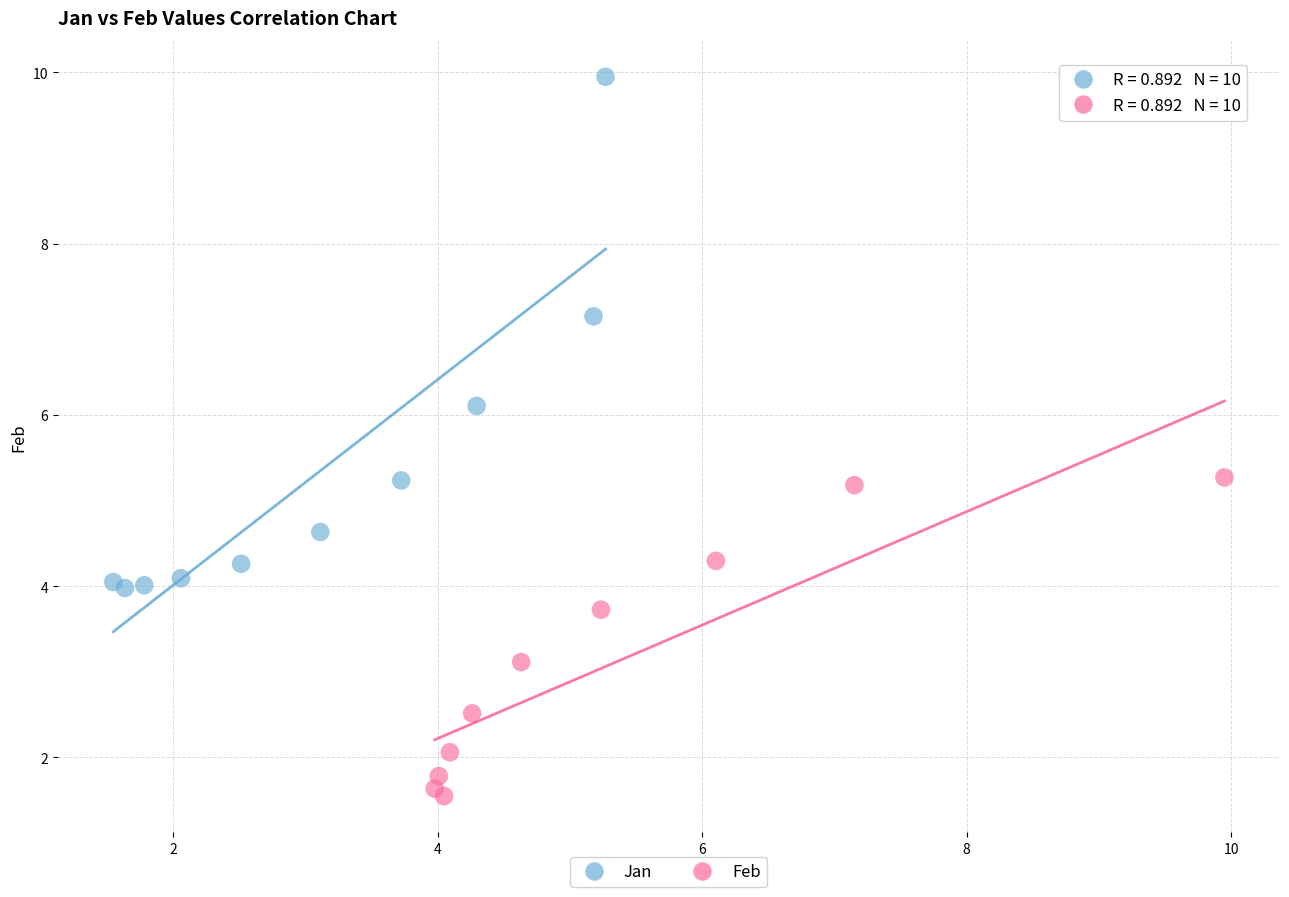

Which series has the widest spread of Y values?

Jan